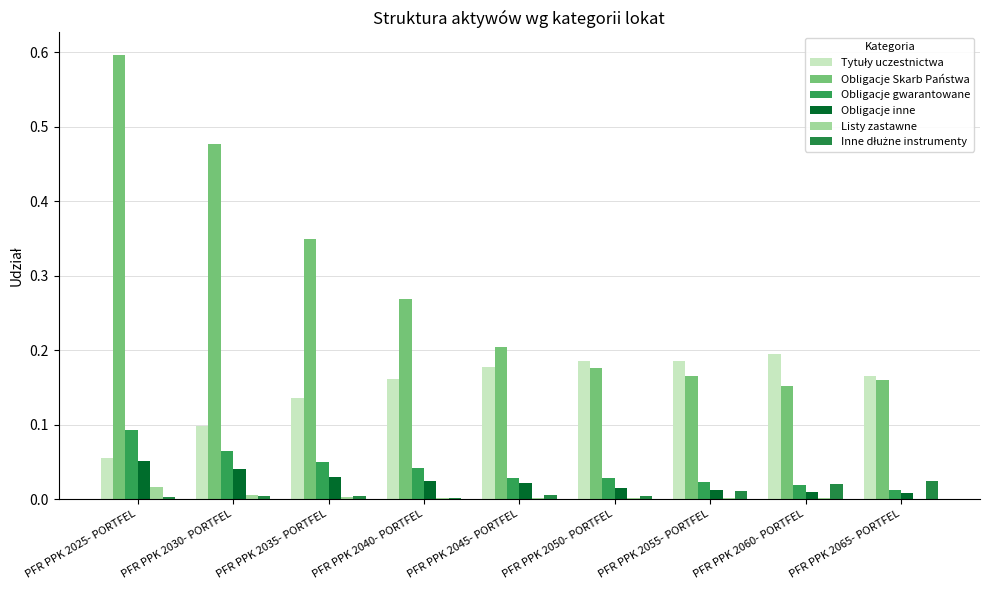

Are the bars horizontal?

No